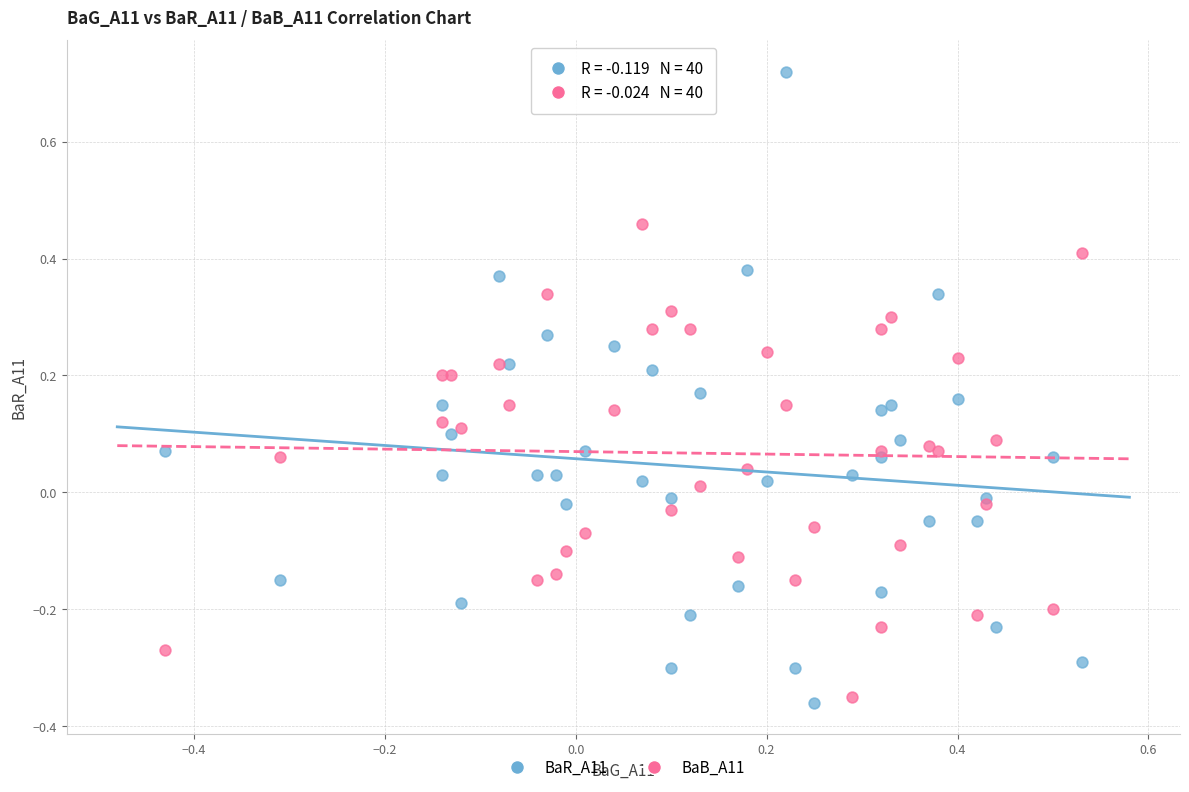

What is the X range (max minus min) for the scatter plot?

1.0